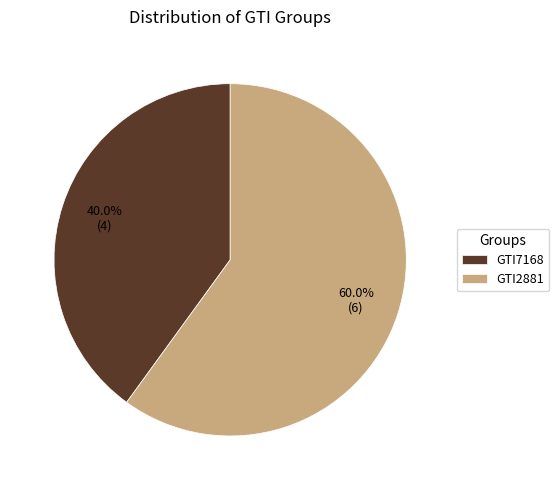

Which slice is the smallest?

GTI7168